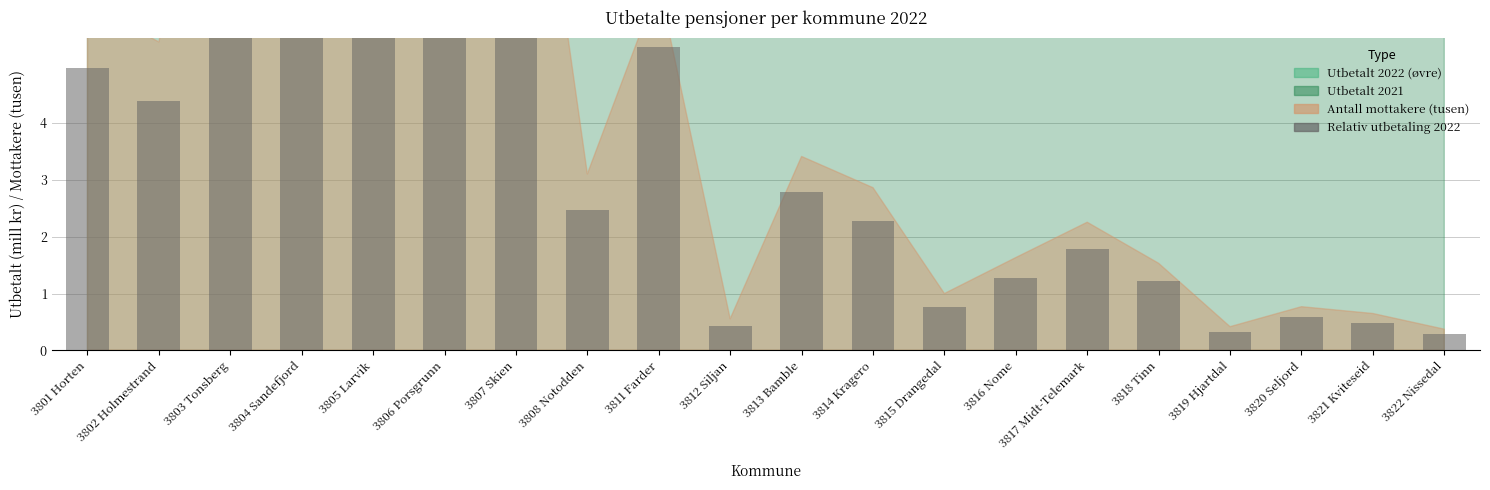

Where is the data nearest to the value 5?

3801 Horten